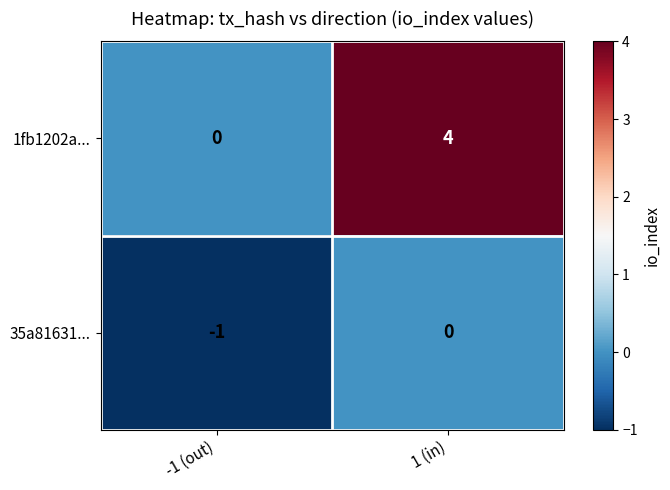

Which series has the largest total across all categories?

1fb1202a...